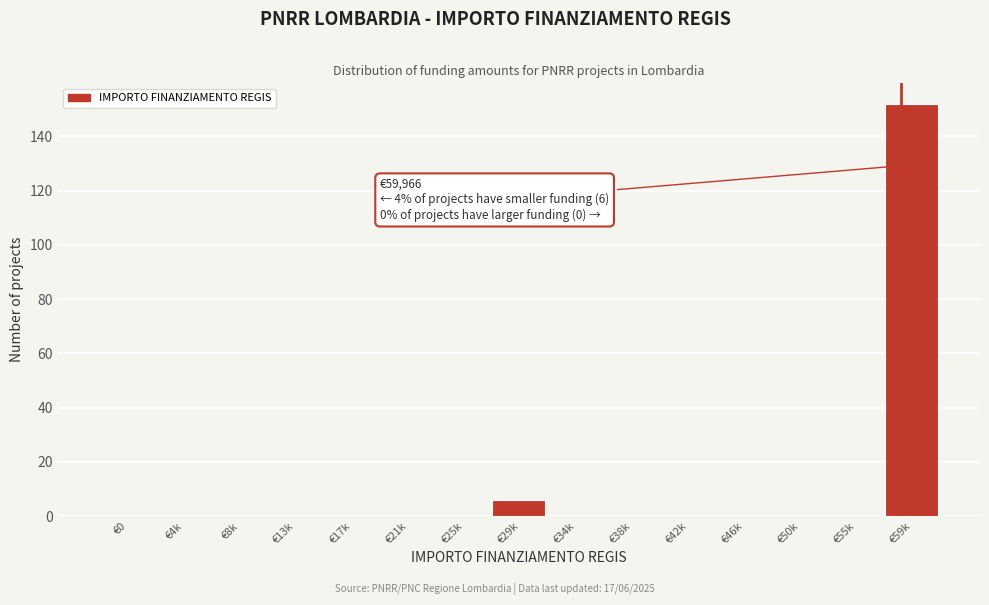

Reading left to right, transcribe all the data shown in this chart.

€0=0	€4k=0	€8k=0	€13k=0	€17k=0	€21k=0	€25k=0	€29k=6	€34k=0	€38k=0	€42k=0	€46k=0	€50k=0	€55k=0	€59k=152